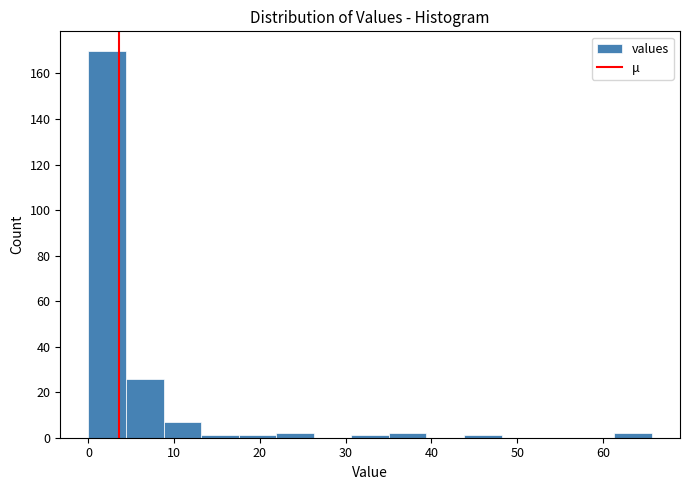

Over which range of the x-axis is the bar tallest?

0 to 4